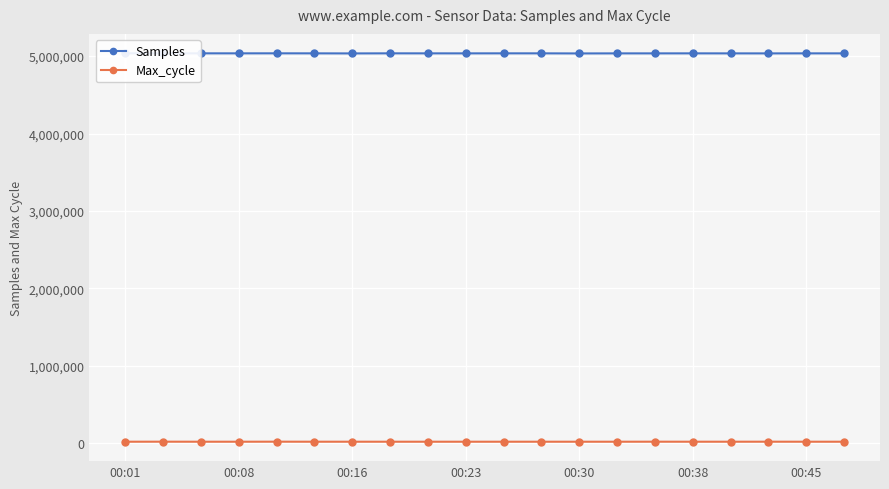

What is the sum of all Samples values?

100711210